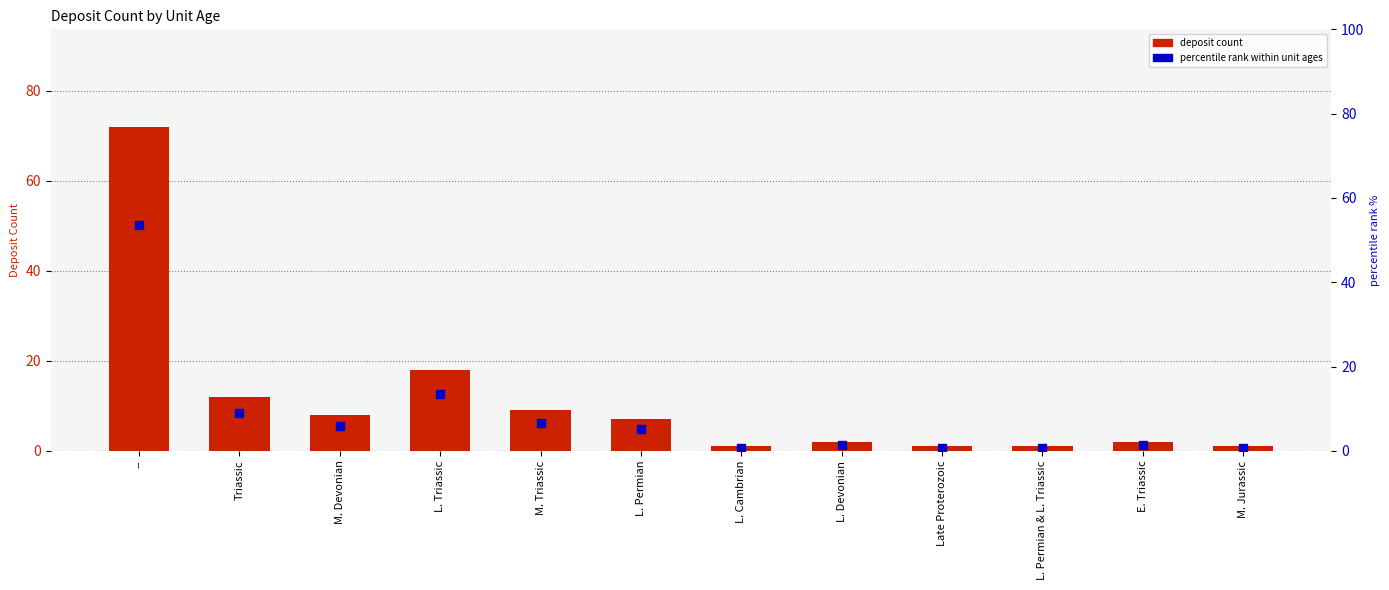

Which series has the largest total across all categories?

deposit count